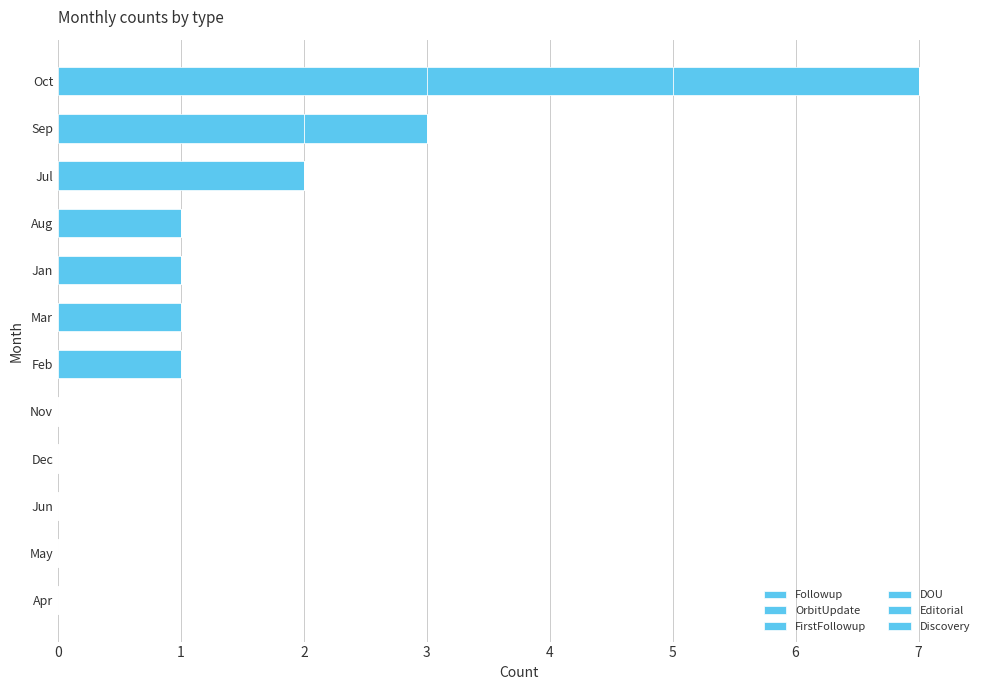

Count the number of data series in this chart.

4